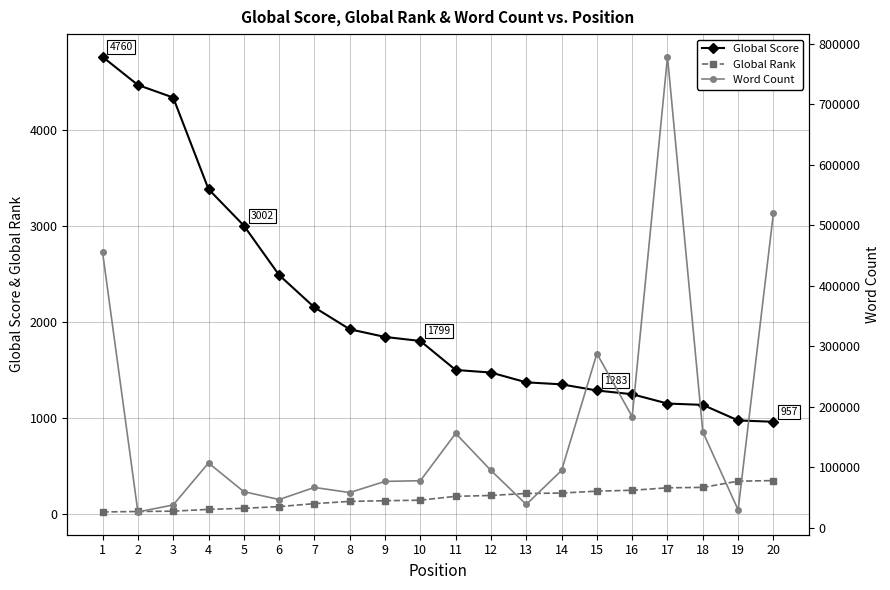

Is the value of Global Score at 5 greater than the value of Global Rank at 16?

Yes